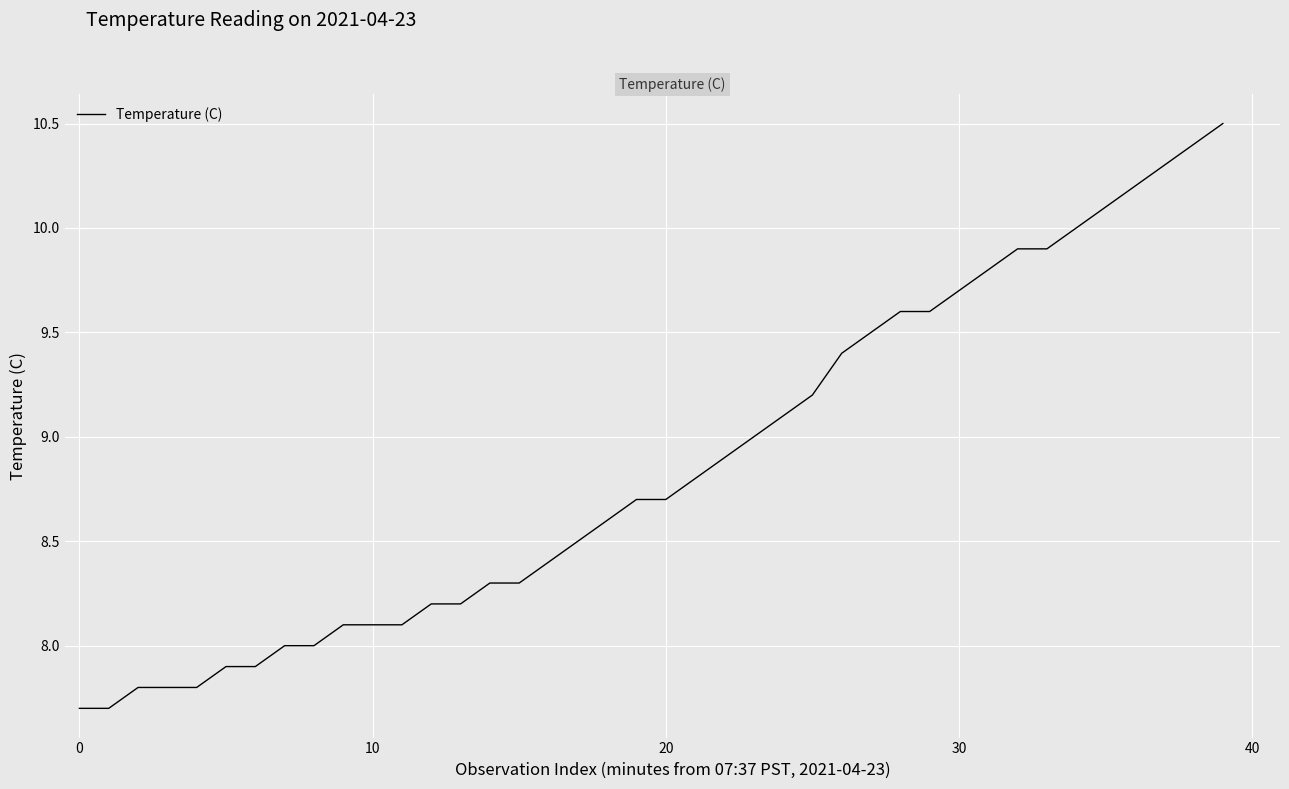

What is the greatest value displayed?

10.5